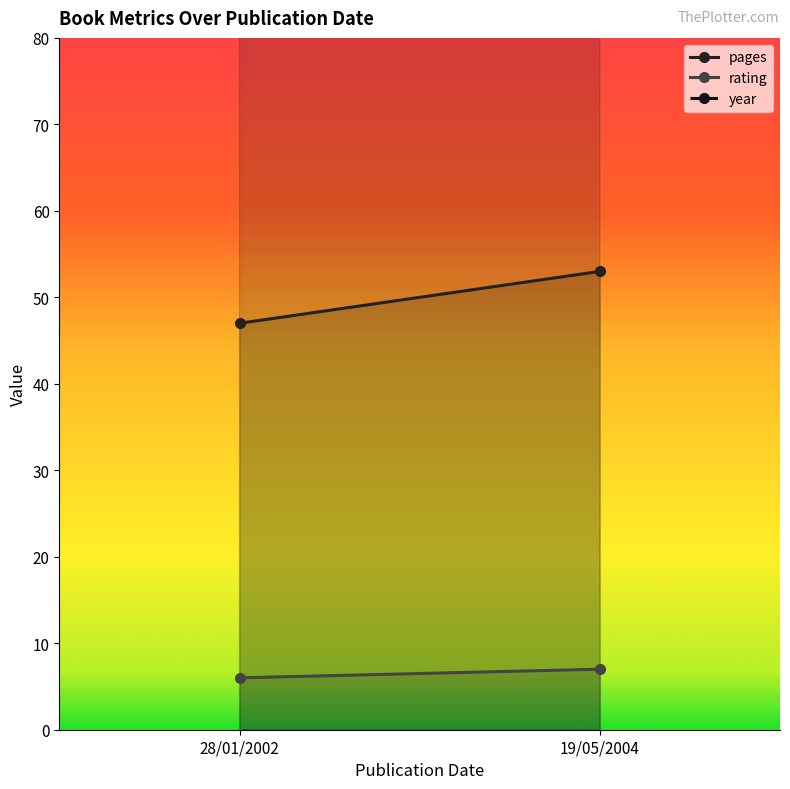

Count the number of data series in this chart.

3